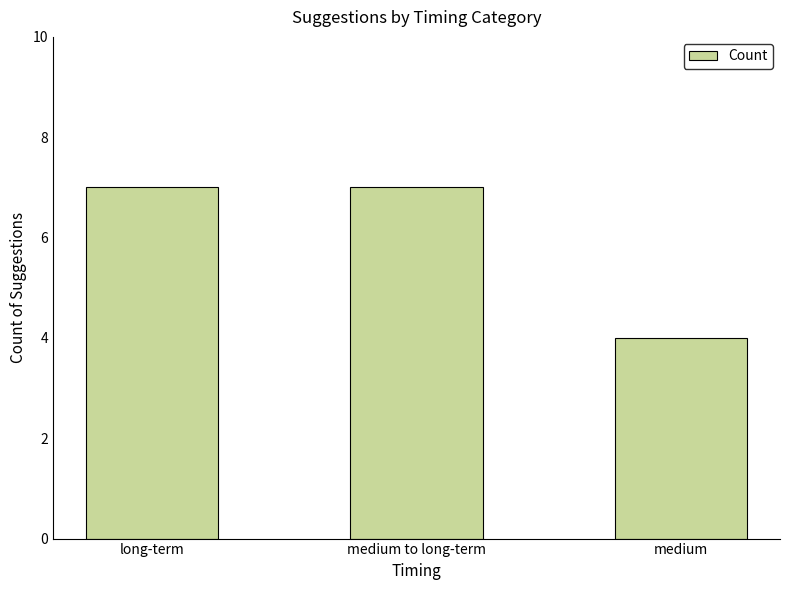

The chart shows a value of 1 at medium. True or false?

False